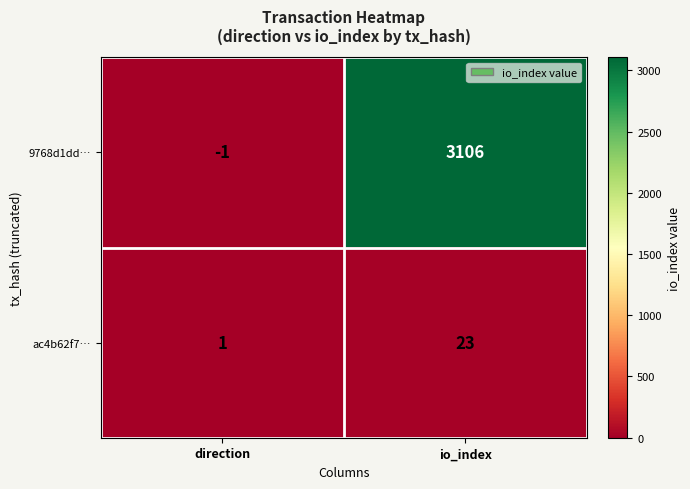

Reading left to right, what are all the values shown in this chart?

9768d1dd…: direction=-1	io_index=3106
ac4b62f7…: direction=1	io_index=23